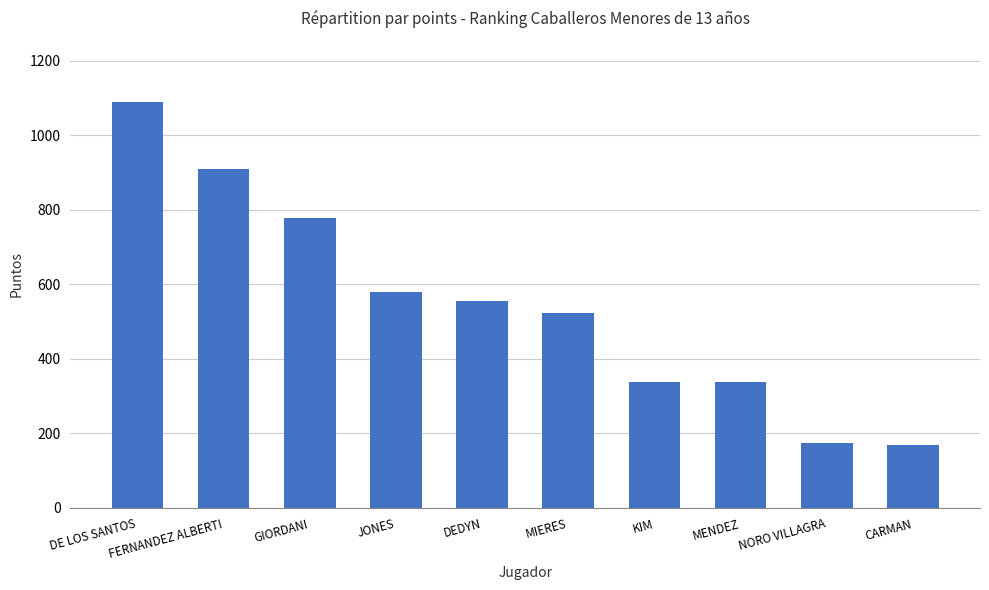

What value does the data have at JONES?

578.3